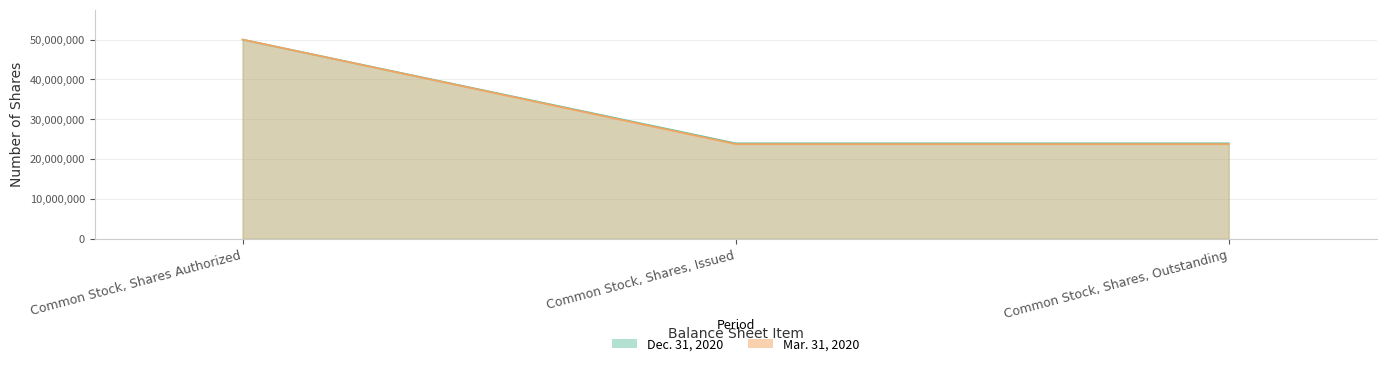

What is the greatest value displayed?

50000000